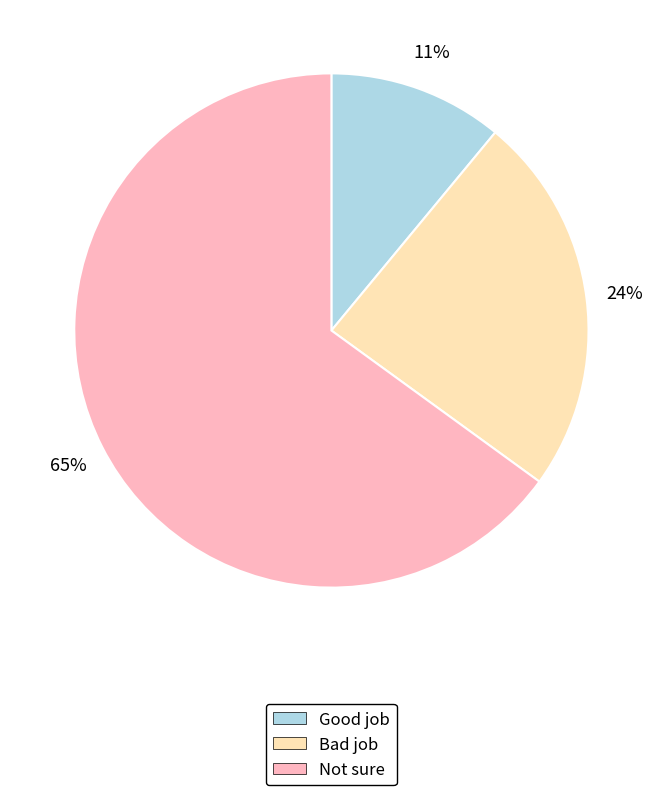

Is the sum of Good job and Bad job greater than half?

No